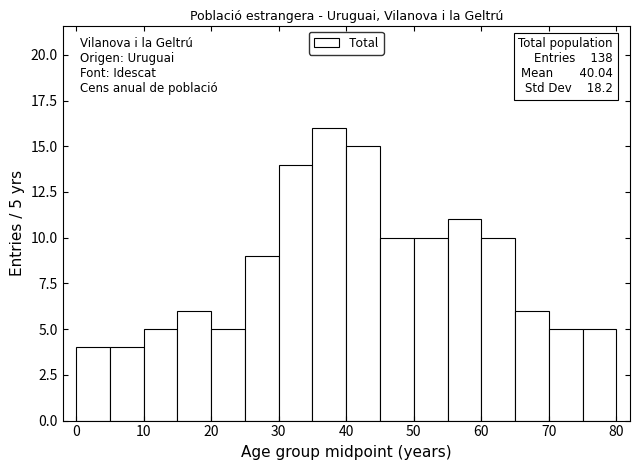

Over which range of the x-axis is the bar tallest?

35 to 40